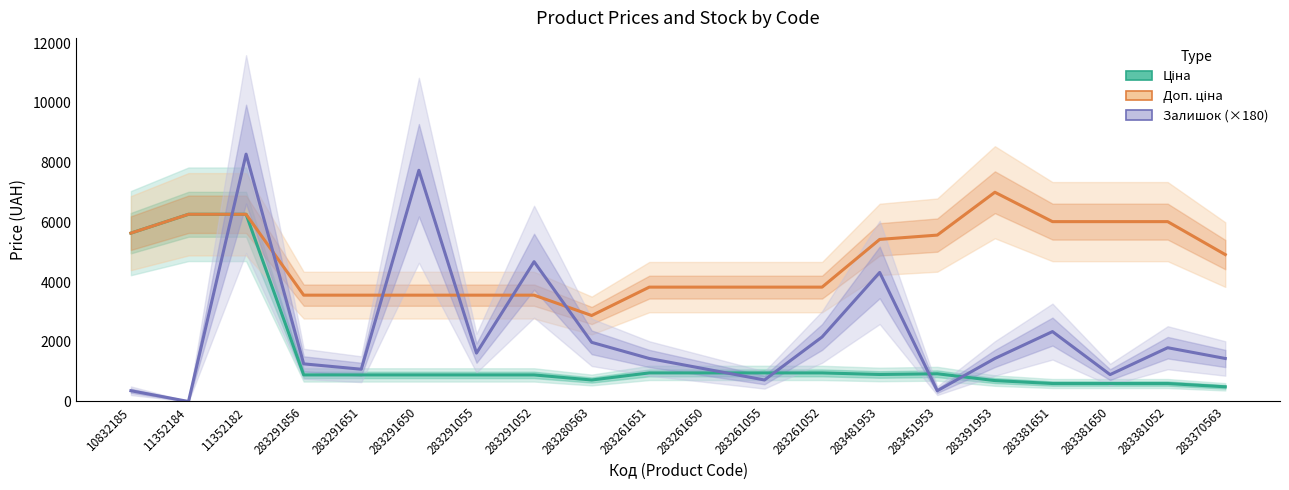

Is the value of Залишок (×180) at 283291856 greater than the value of Доп. ціна at 283291650?

No